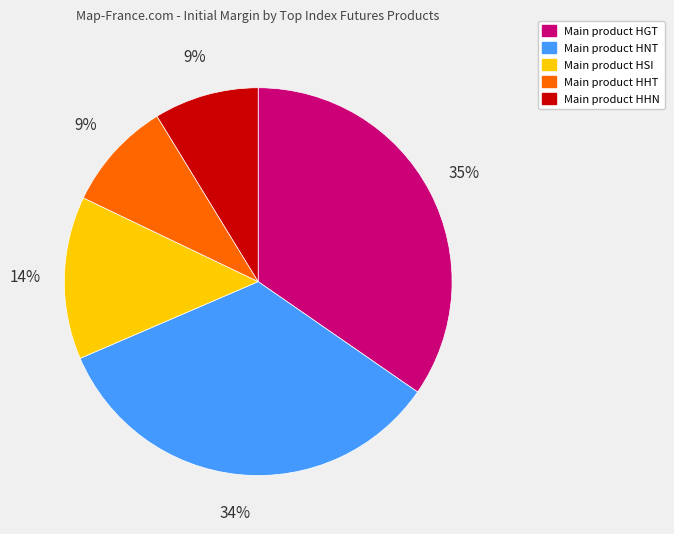

To the nearest percent, what is the difference between the largest and smallest slice percentages?

26%